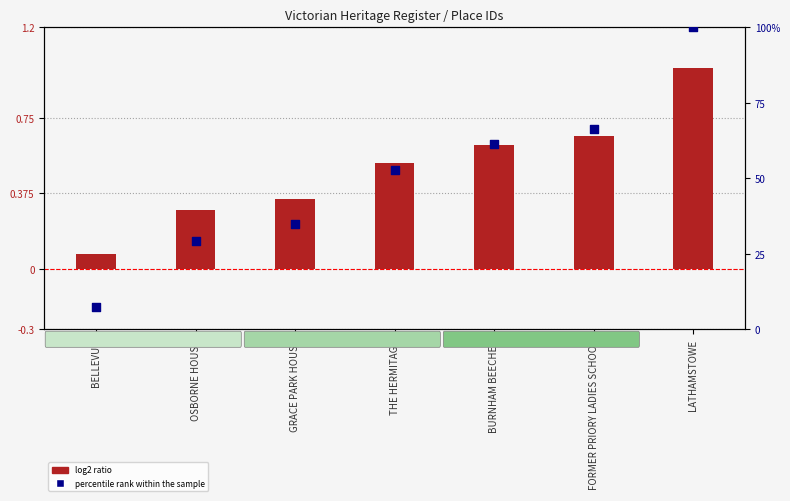

Which series has the largest total across all categories?

percentile rank within the sample